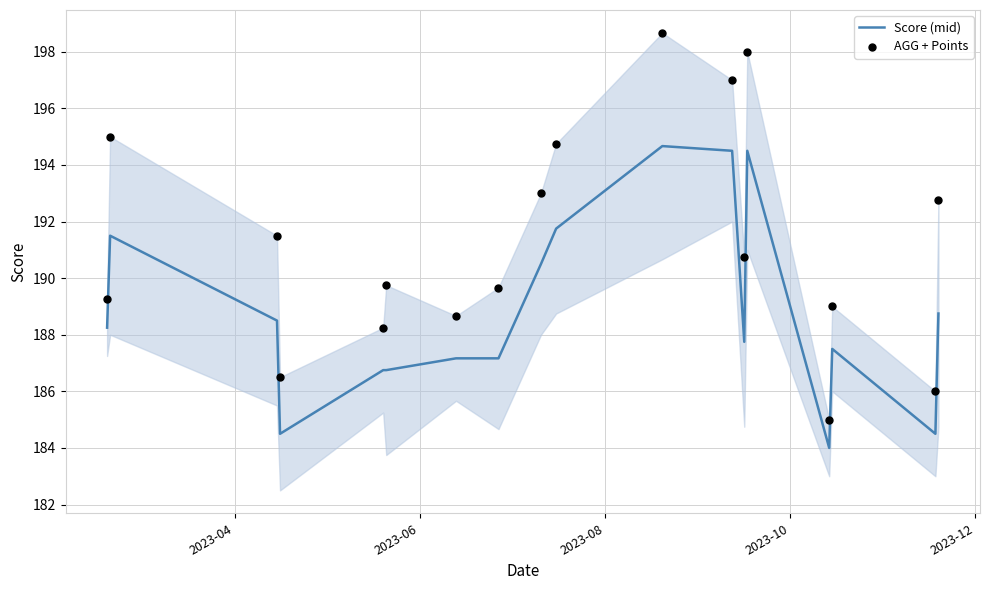

Which series reaches the minimum Y coordinate?

Score (mid)